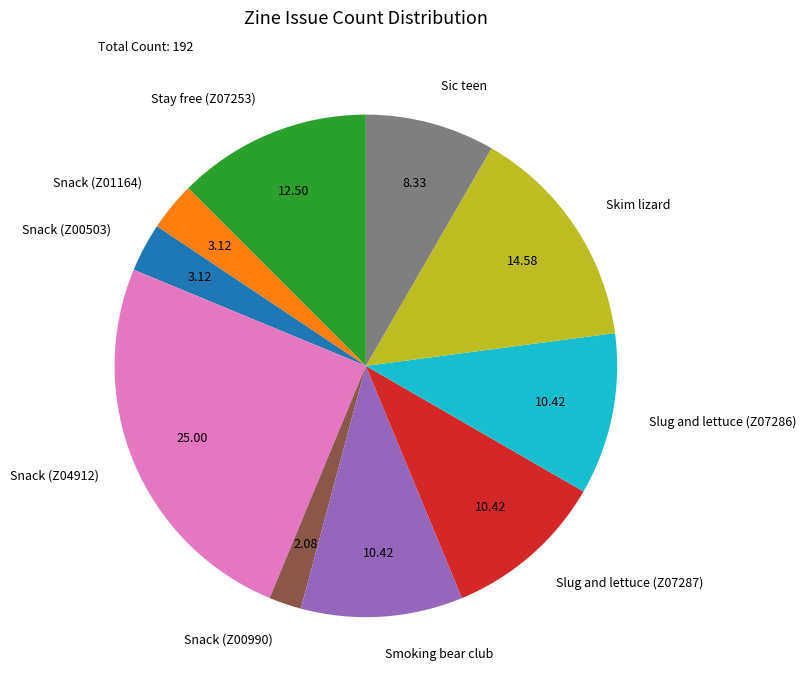

What is the ratio of the value at Stay free (Z07253) to the value at Snack (Z01164)?

4.0